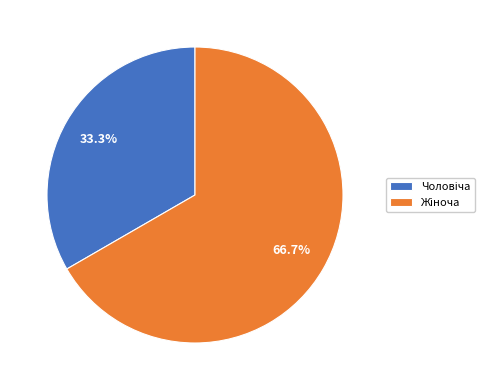

Is there a majority slice in this chart?

Yes